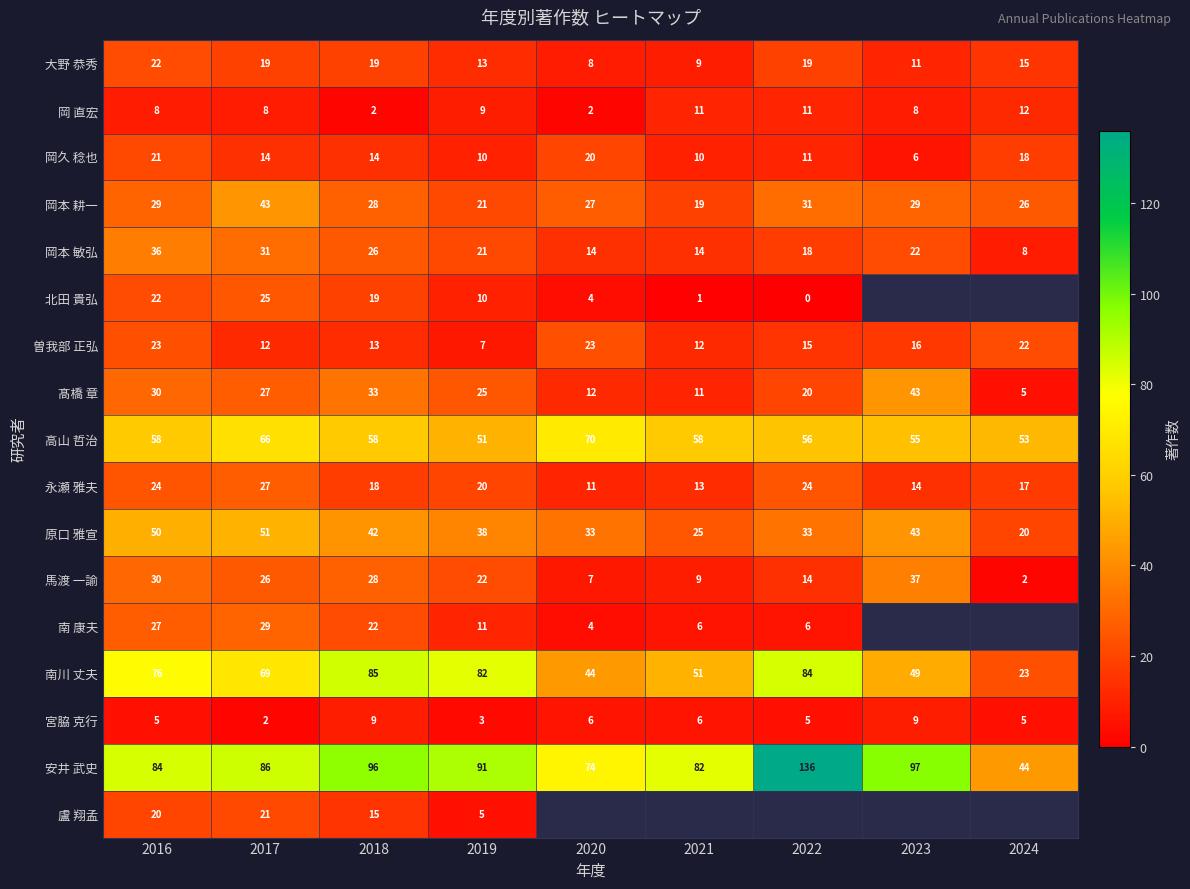

What is the difference between the highest and lowest values at 2021?

81.0